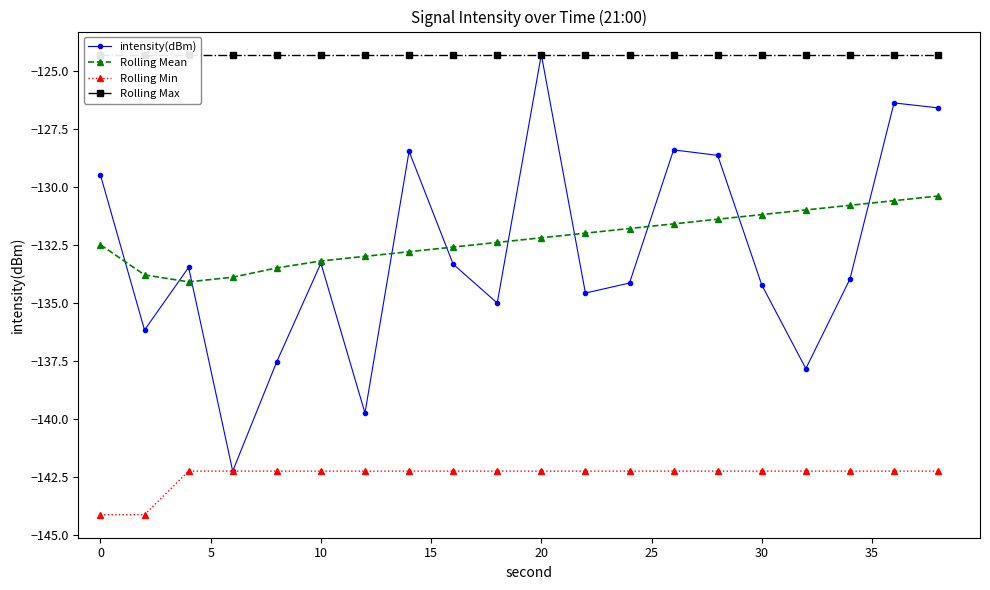

True or false: Rolling Min has a value of -65.6 at 19.

False